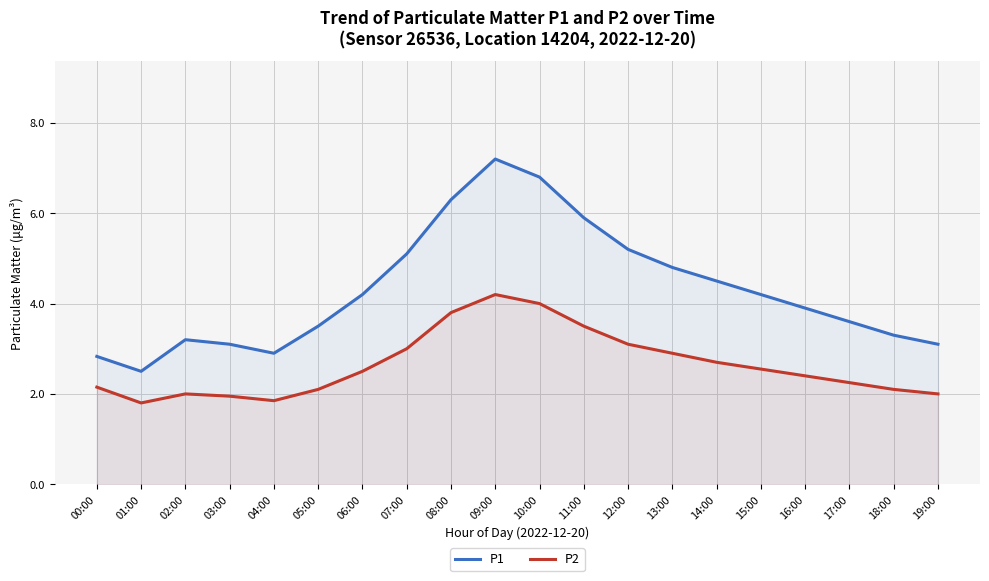

Where is the first local minimum for P1?

01:00